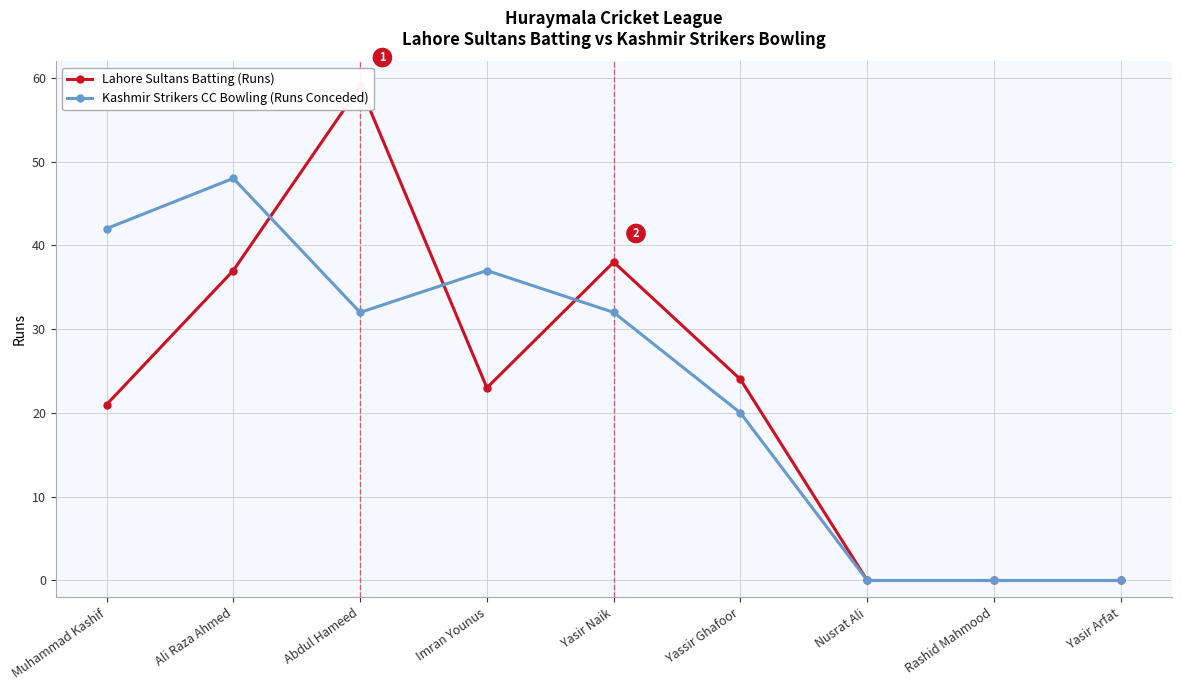

How many interior local peaks does the Lahore Sultans Batting (Runs) series have?

2